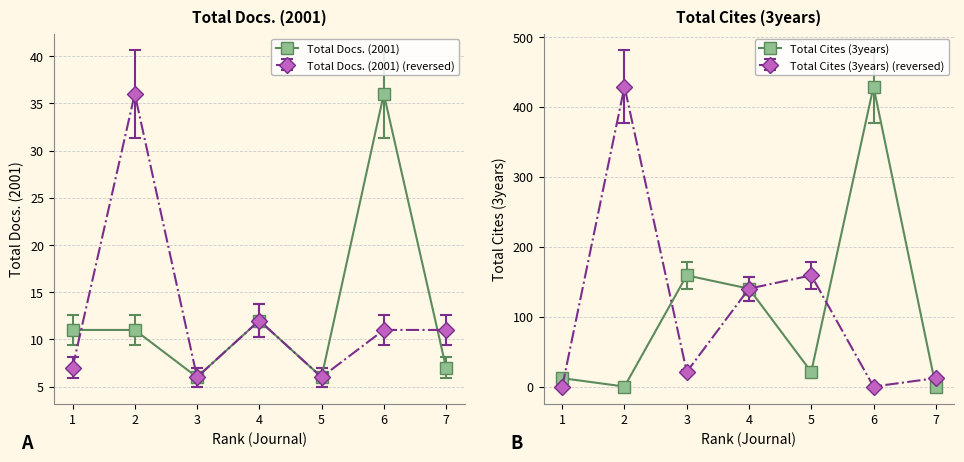

How many data points in Total Docs. (2001) are less than 11?

3